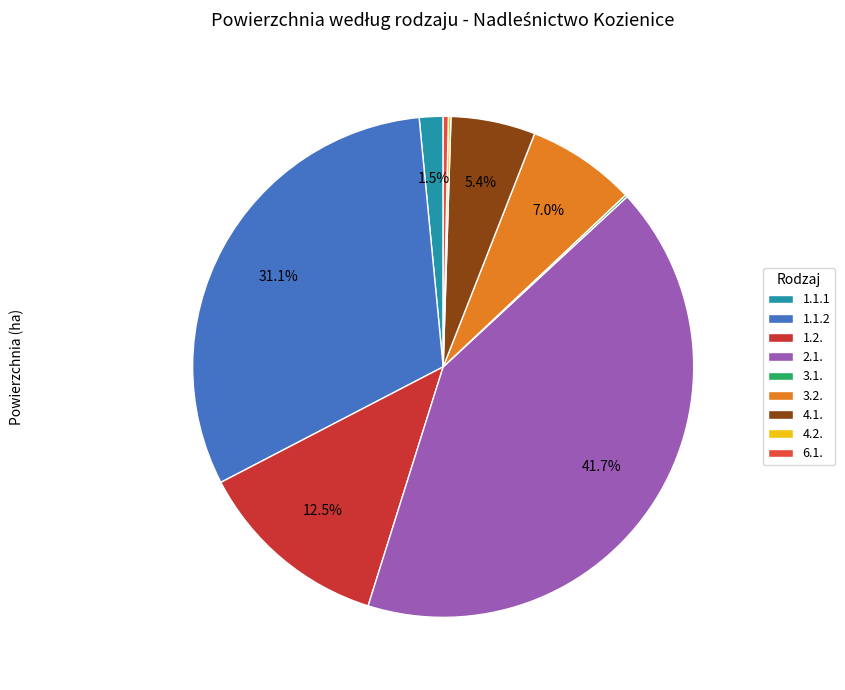

How much of the chart is everything except 3.1.?

99.9%